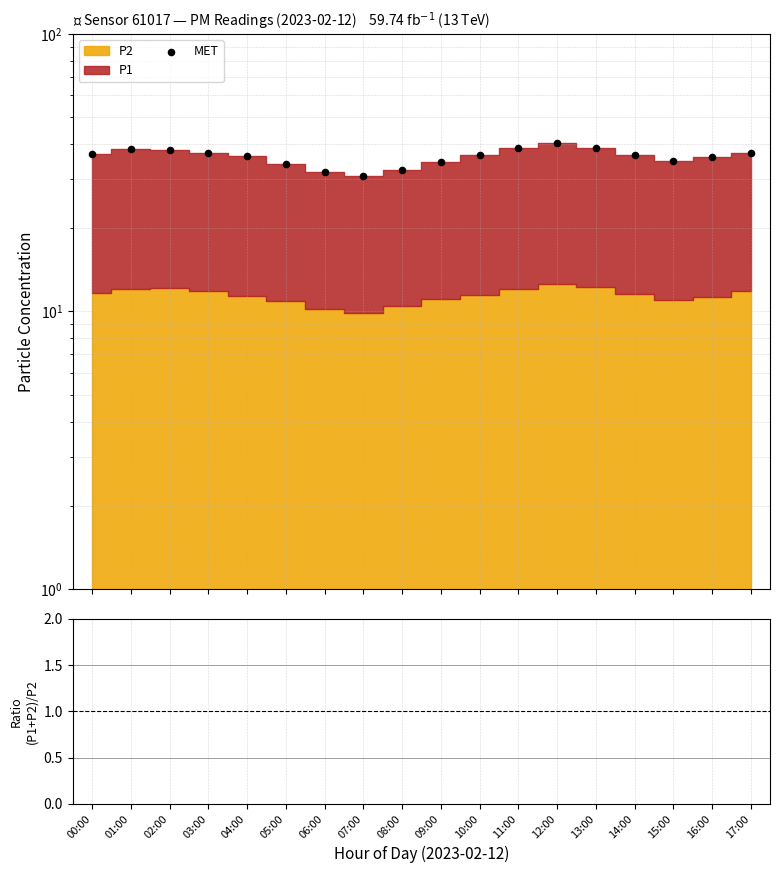

Is the value of P1+P2 / P2 at 08:00 greater than the value of MET at 17:00?

No